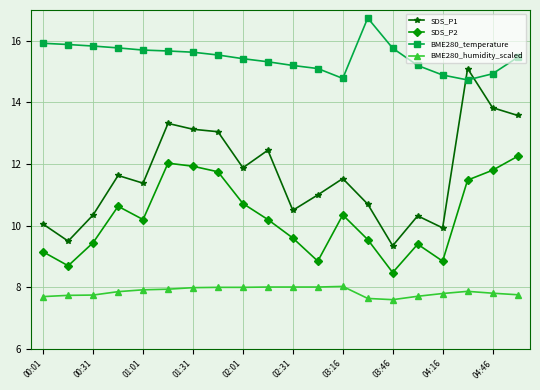

What is the value of the BME280_temperature point at the 11th from the left?

15.2